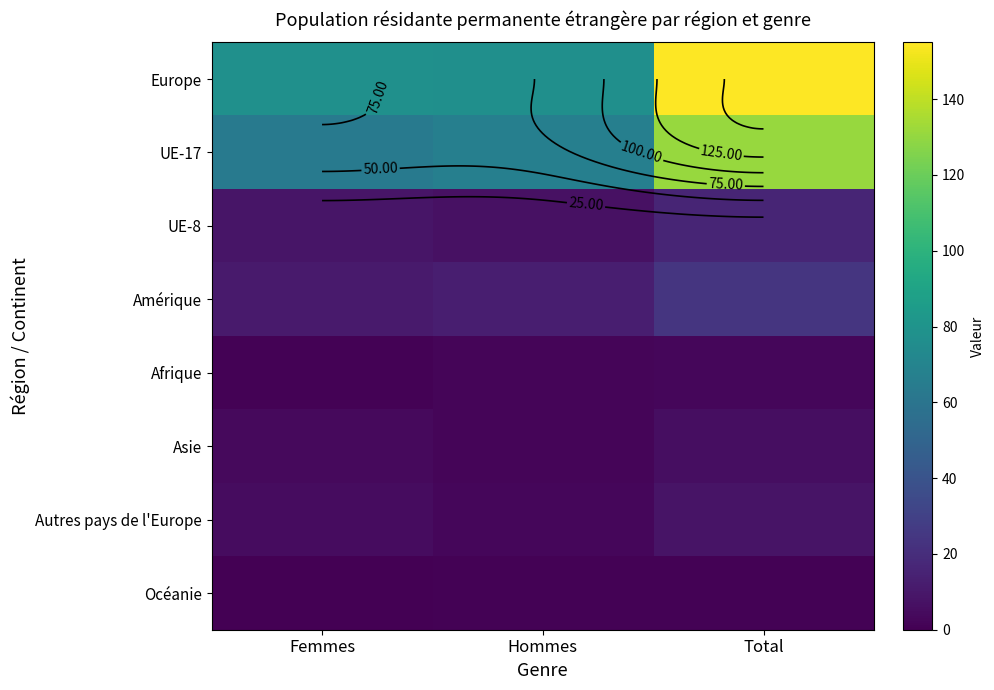

Which label corresponds to the smallest value in the chart?

Femmes